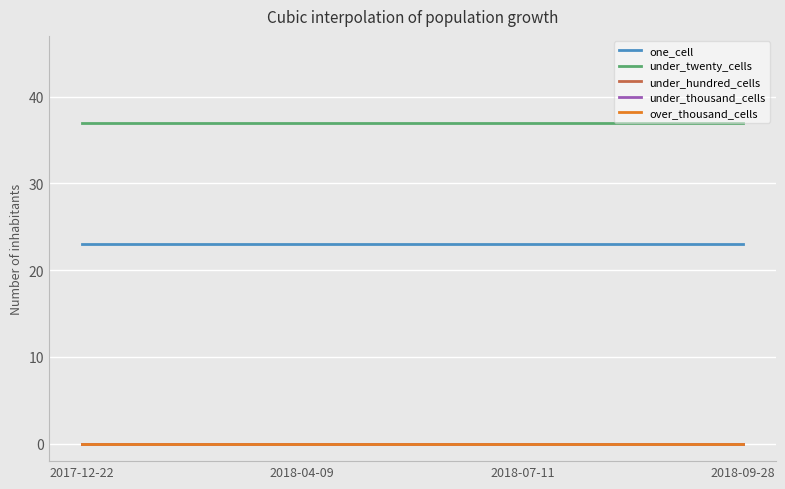

Reading left to right, transcribe all the data shown in this chart.

one_cell: 2017-12-22=23	2018-04-09=23	2018-07-11=23	2018-09-28=23
under_twenty_cells: 2017-12-22=37	2018-04-09=37	2018-07-11=37	2018-09-28=37
under_hundred_cells: 2017-12-22=0	2018-04-09=0	2018-07-11=0	2018-09-28=0
under_thousand_cells: 2017-12-22=0	2018-04-09=0	2018-07-11=0	2018-09-28=0
over_thousand_cells: 2017-12-22=0	2018-04-09=0	2018-07-11=0	2018-09-28=0